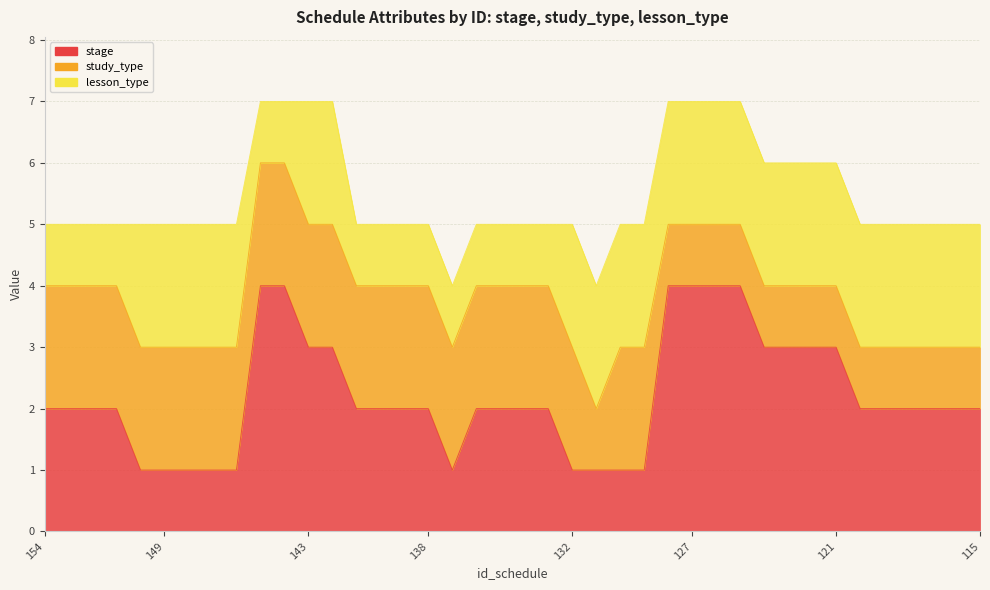

True or false: stage and study_type intersect in this chart.

True